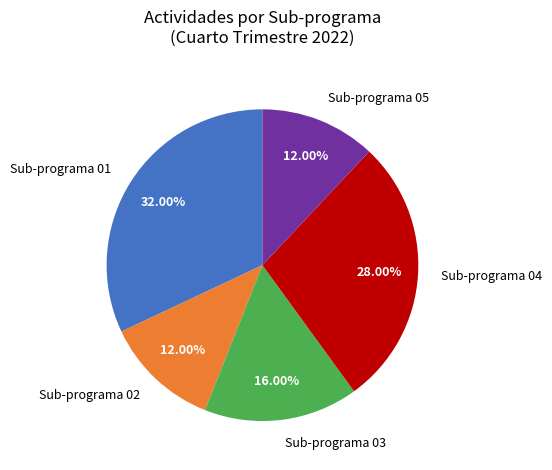

Combined, do Sub-programa 02 and Sub-programa 04 account for over 50%?

No